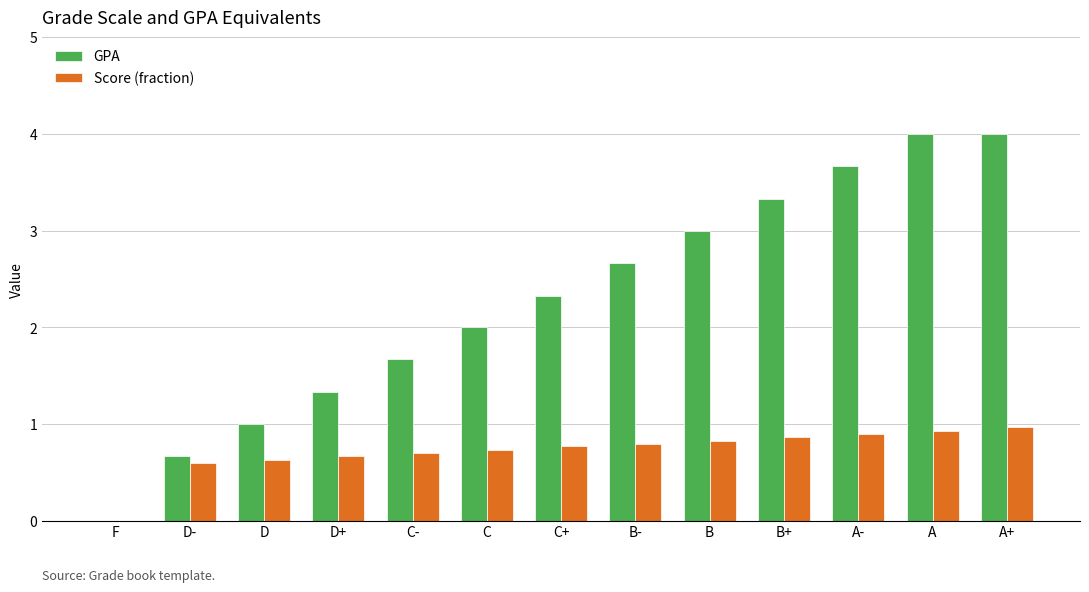

The value of Score (fraction) at D is 0.6. True or false?

True